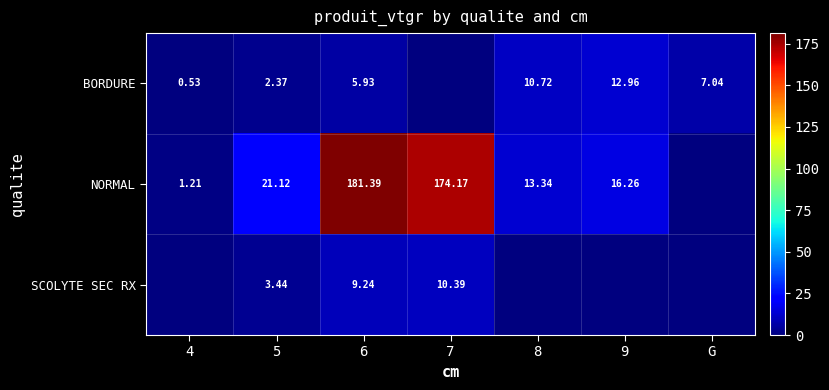

Rank the series at 5 from highest to lowest value.

NORMAL, SCOLYTE SEC RX, BORDURE